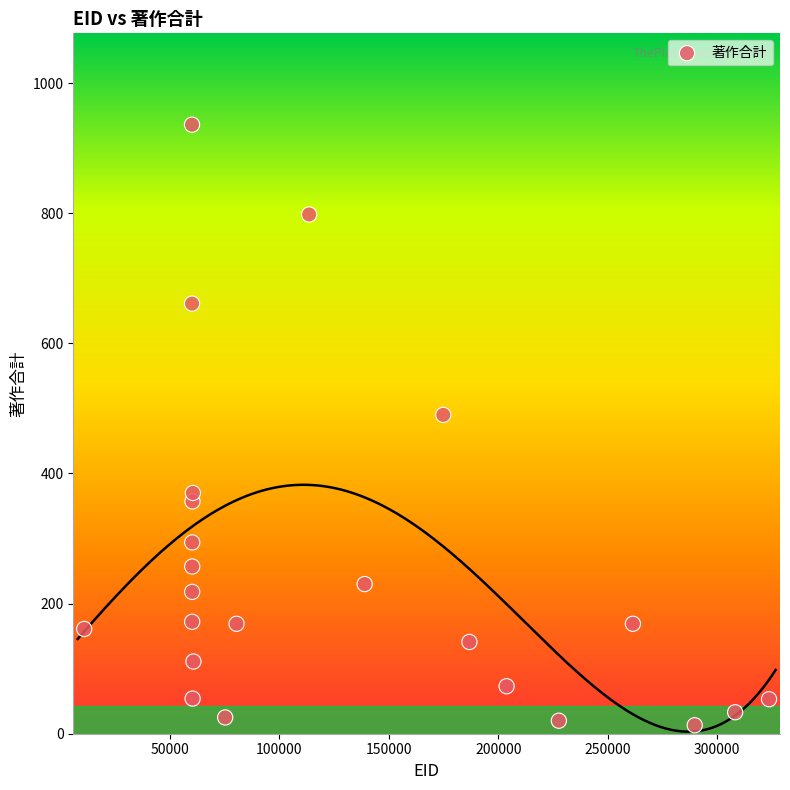

What Y value in the scatter plot is closest to 474?

490